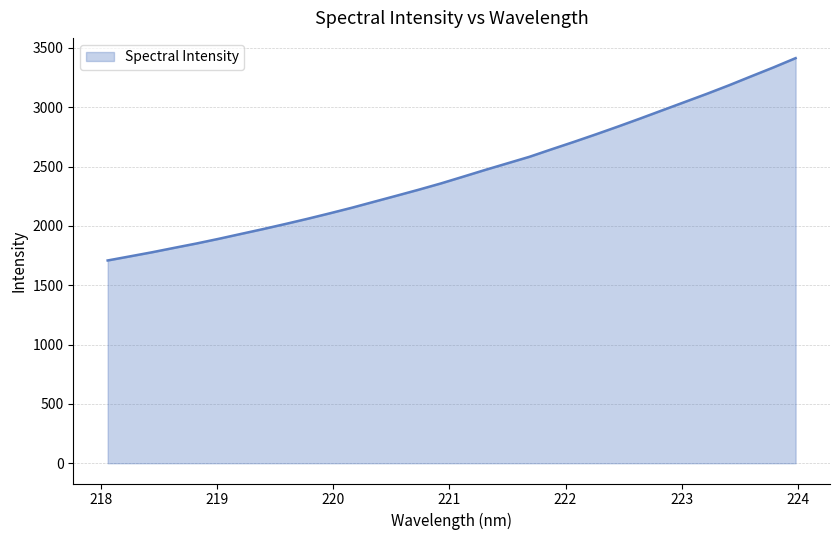

What is the maximum value shown in the chart?

3413.2